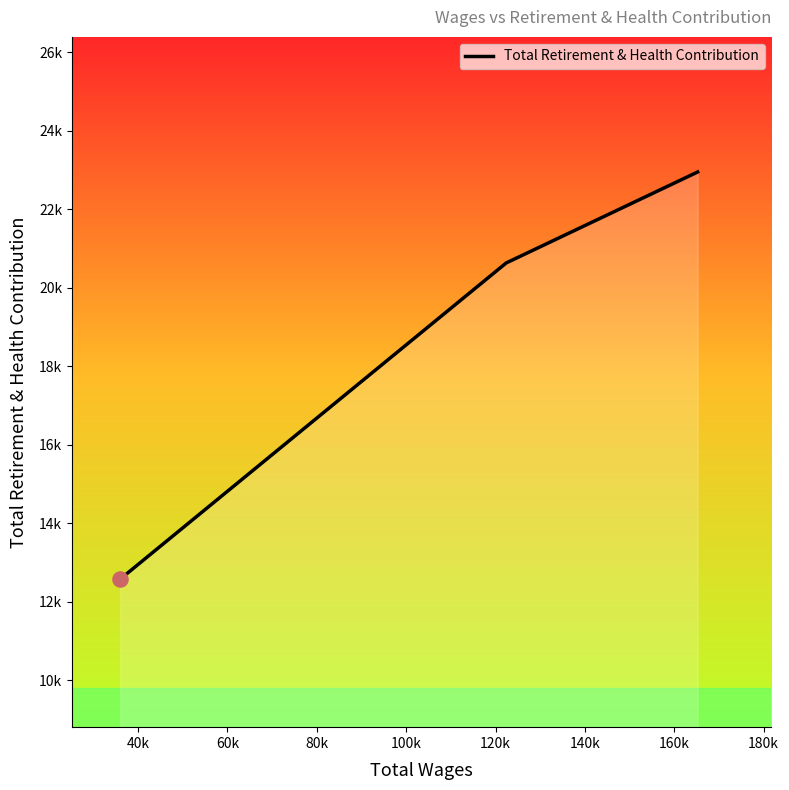

Does the chart have visible grid lines?

No